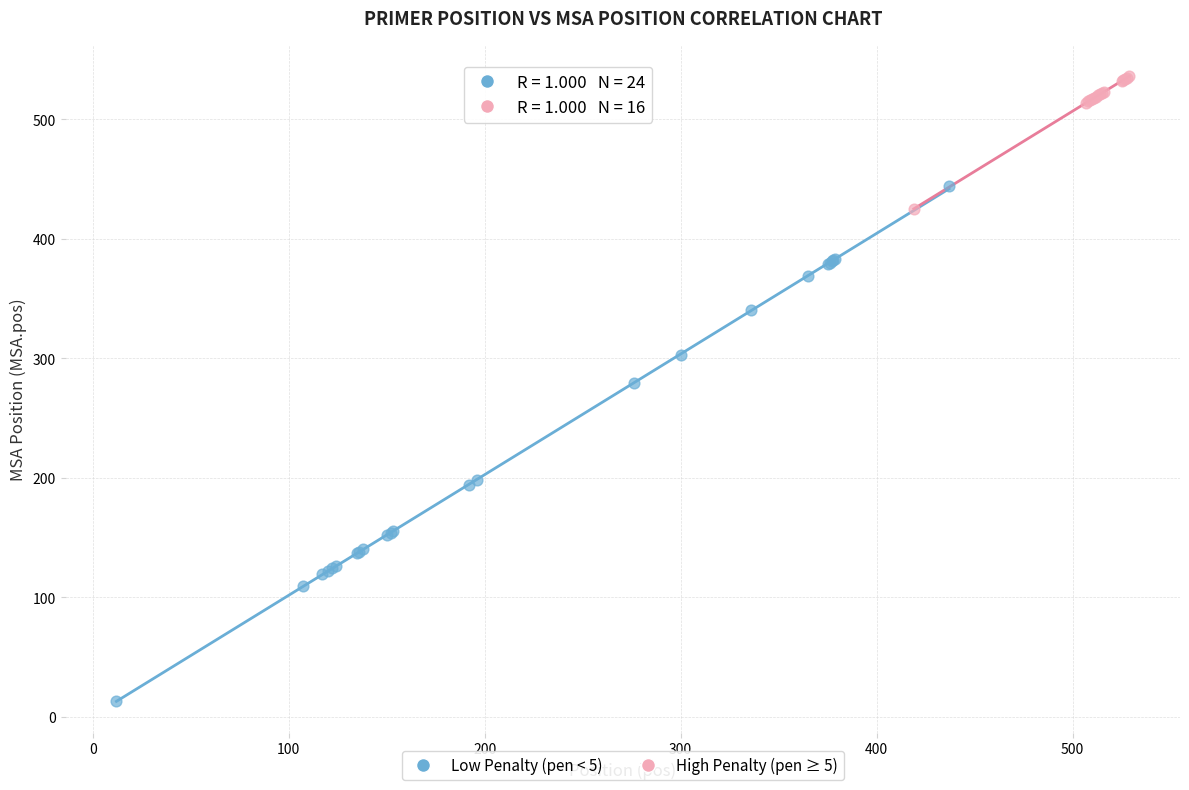

Which series contains the lowest Y value?

Low Penalty (pen < 5)